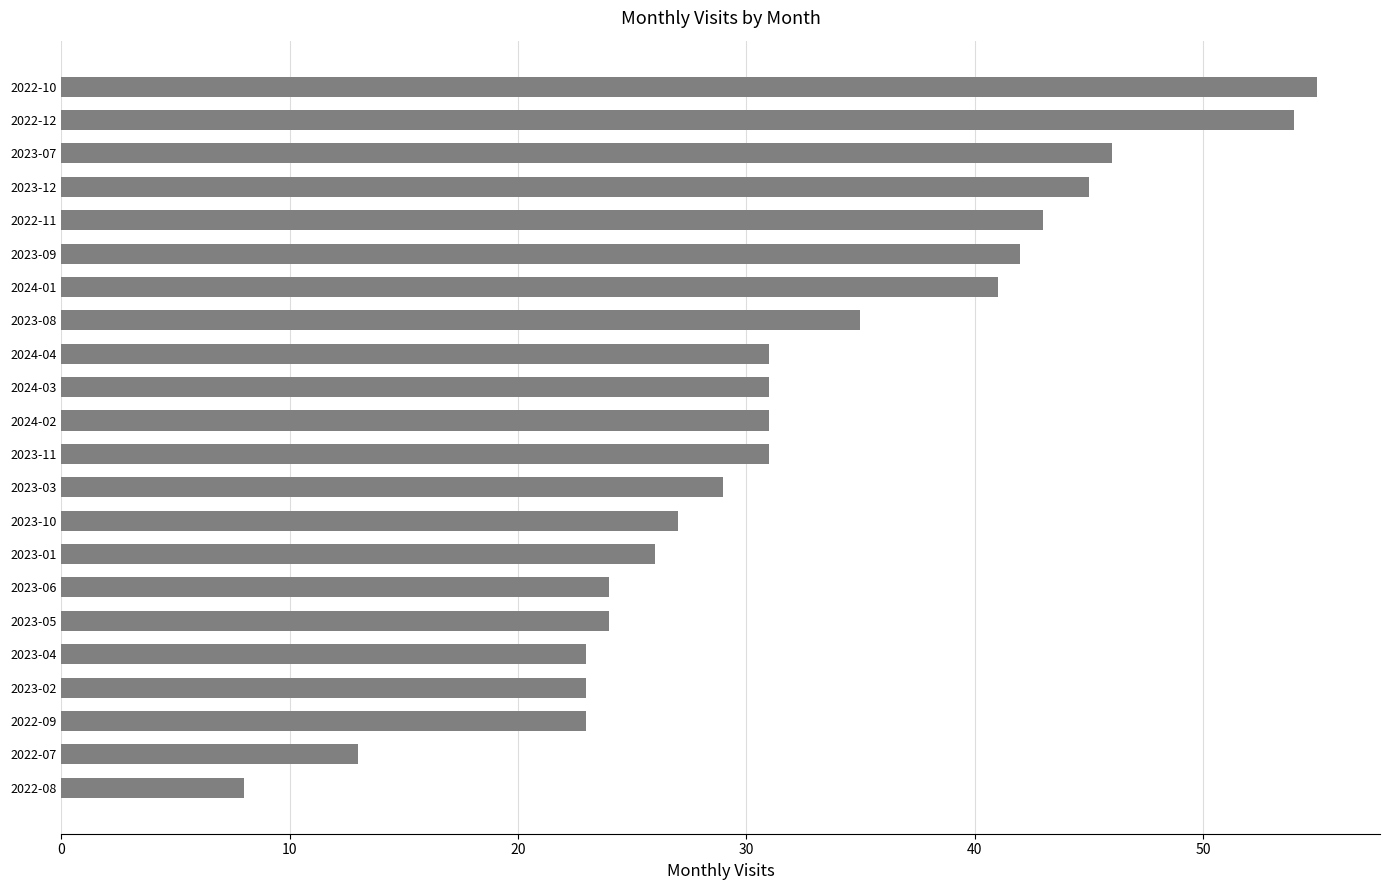

Is it true that the value at 2023-12 is 45?

True